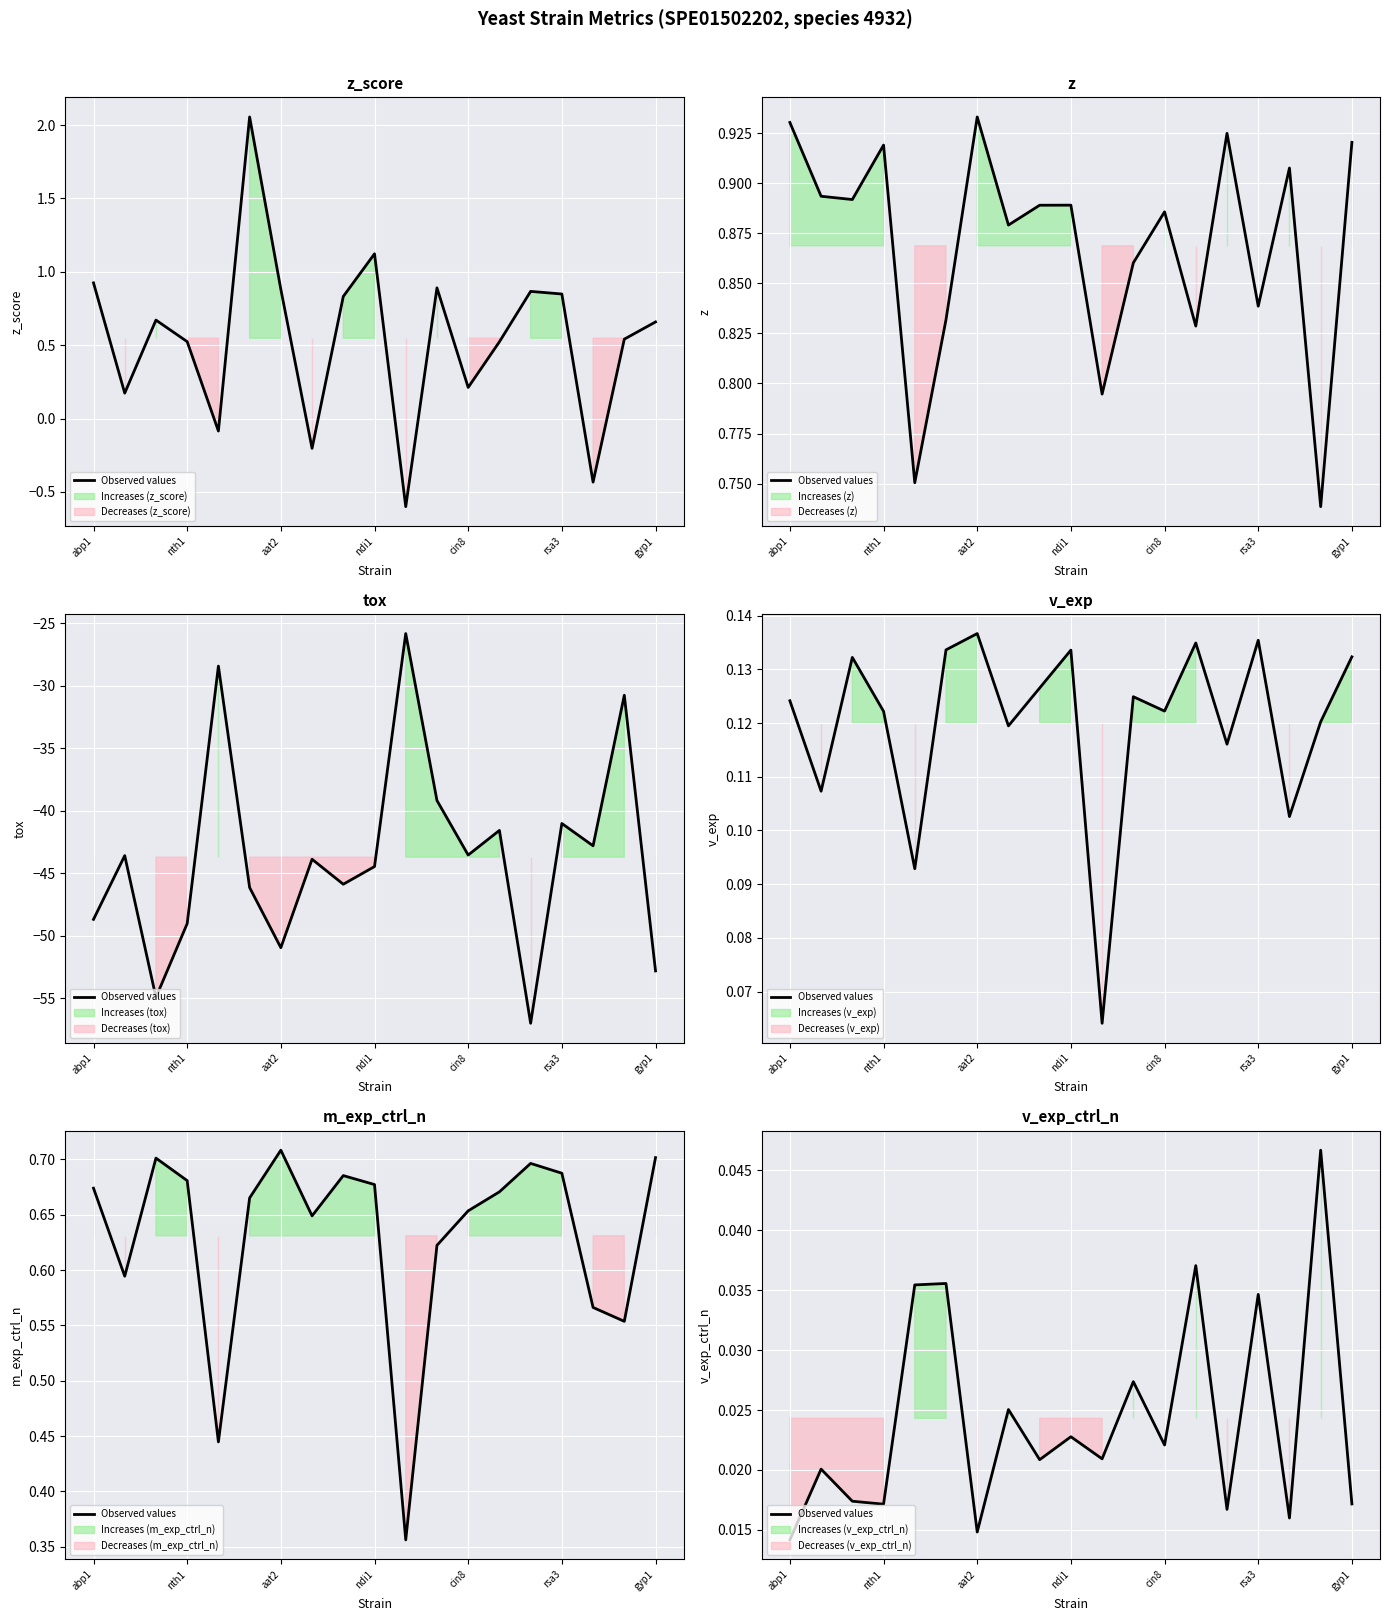

Is it true that the value at 14 is 0.0?

True